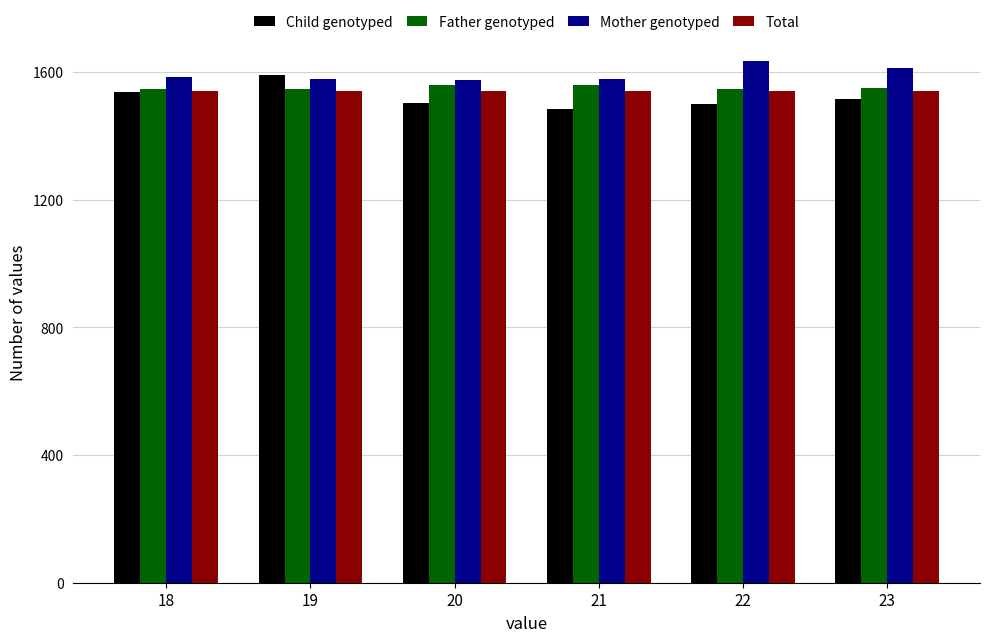

How many groups of bars are there?

6